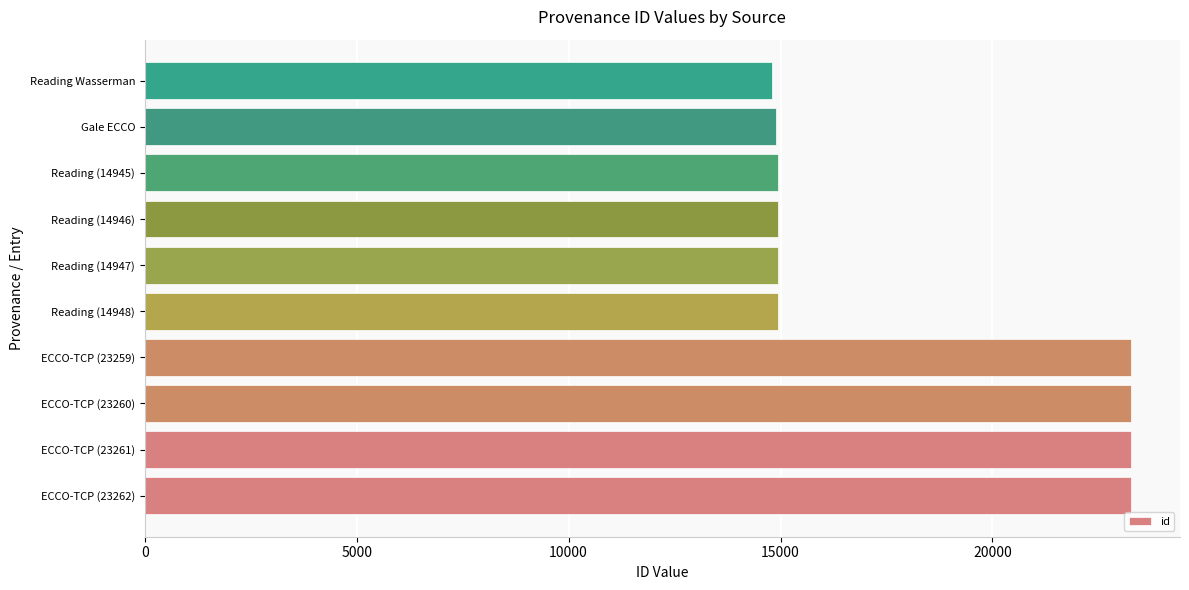

What is the difference between the second highest and second lowest values?

8357